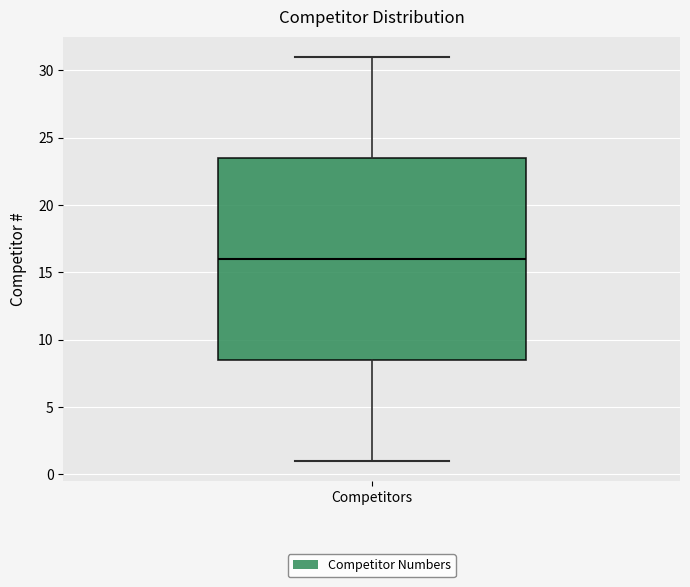

Transcribe this box plot: give where the median line is, the range the box spans, and where the two whiskers end, as read against the y-axis. The values are not printed on the chart, so give them approximately, as read against the axis.

median 16.0, box 8.5 to 23.5, whiskers 1.0 to 31.0